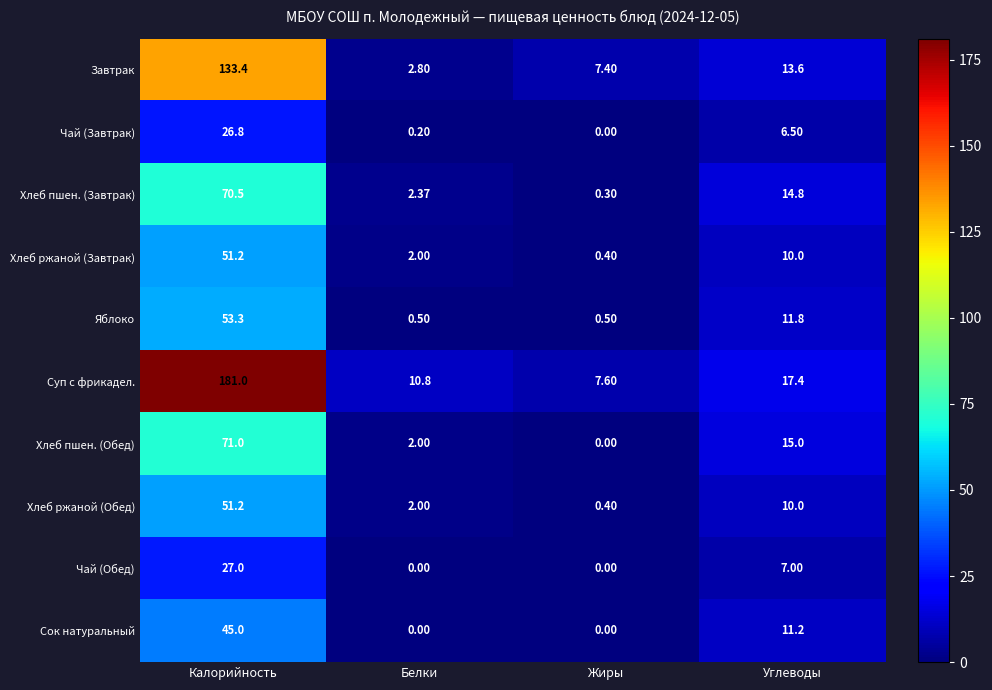

Is the value of Хлеб пшен. (Завтрак) at Белки greater than the value of Чай (Завтрак) at Белки?

Yes